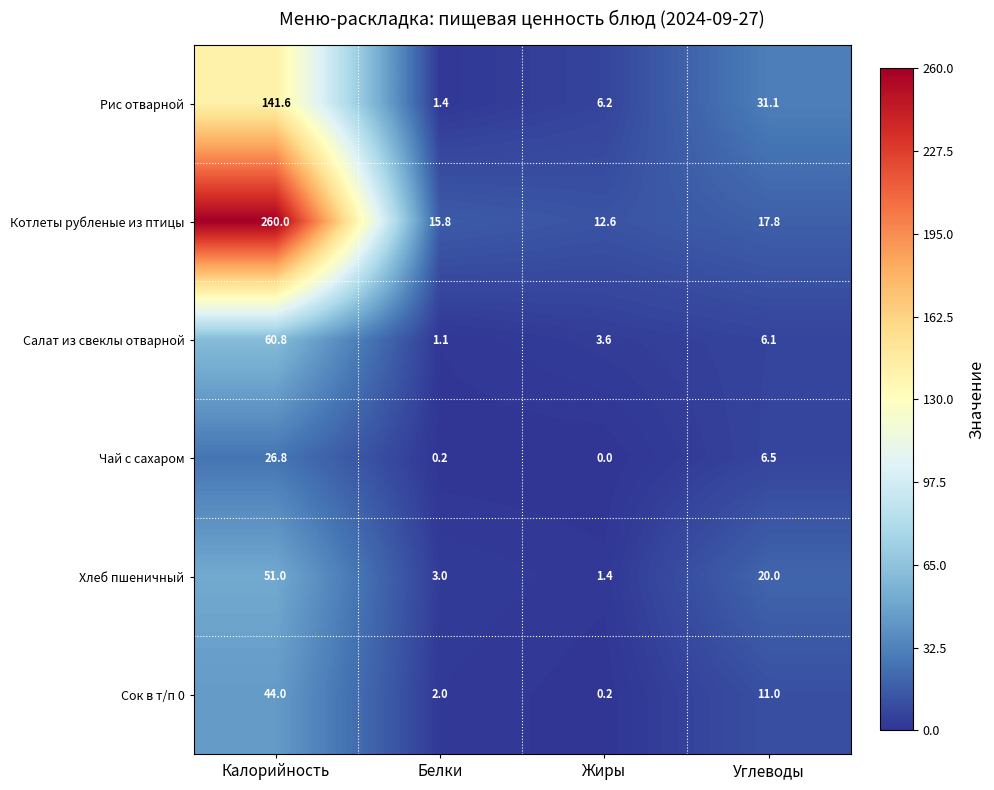

Rank the series at Белки from highest to lowest value.

Котлеты рубленые из птицы, Хлеб пшеничный, Сок в т/п 0, Рис отварной, Салат из свеклы отварной, Чай с сахаром